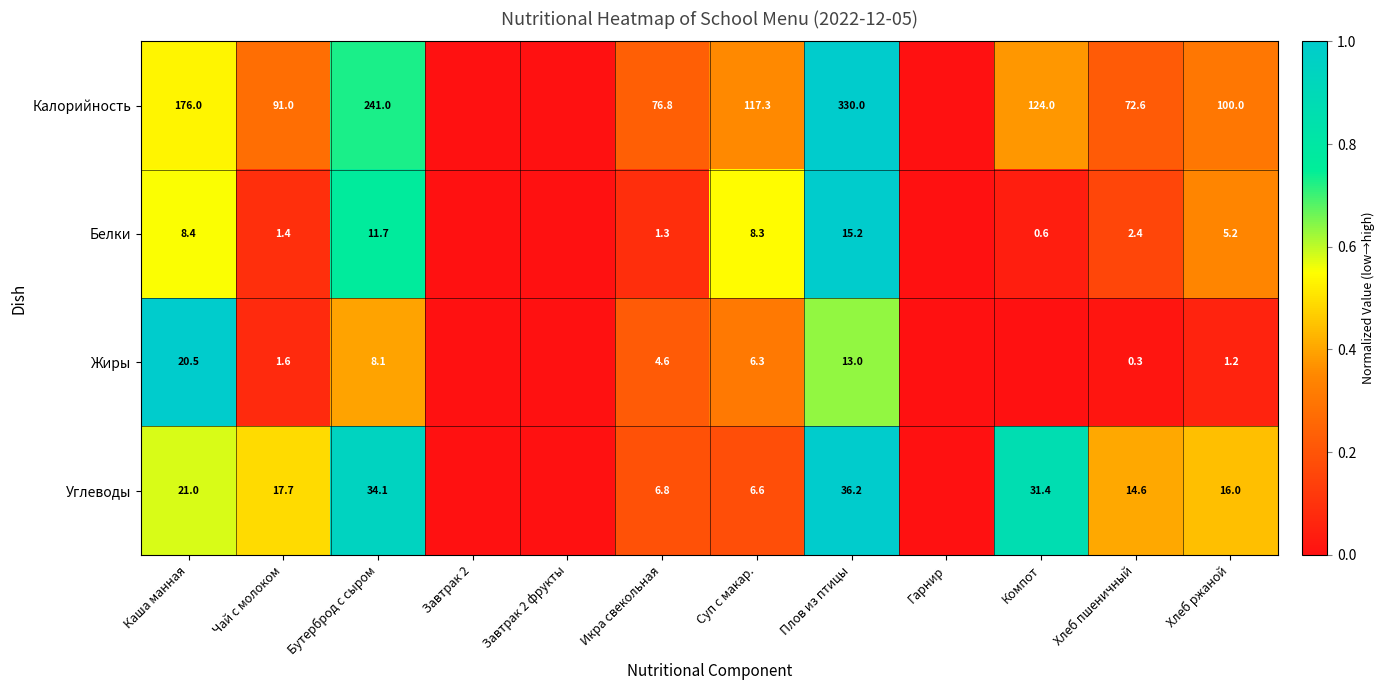

At Каша манная, list the series in order from largest to smallest.

Калорийность, Углеводы, Жиры, Белки